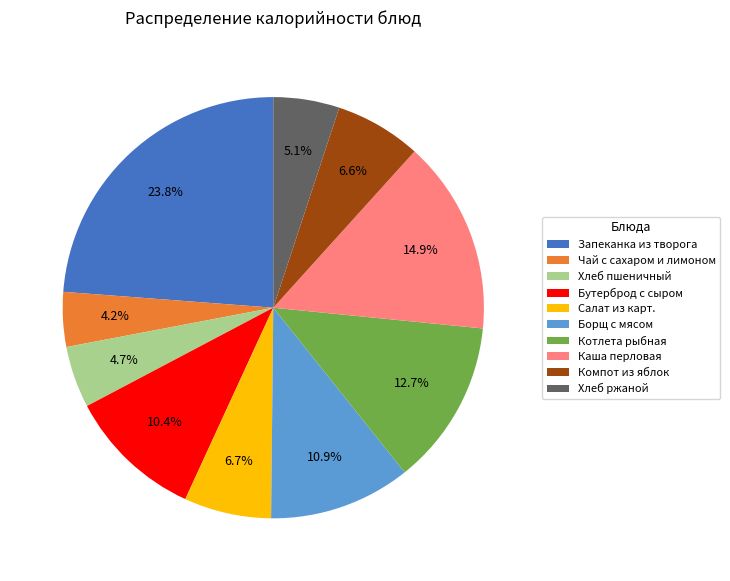

To the nearest percent, what is the average slice percentage?

10%